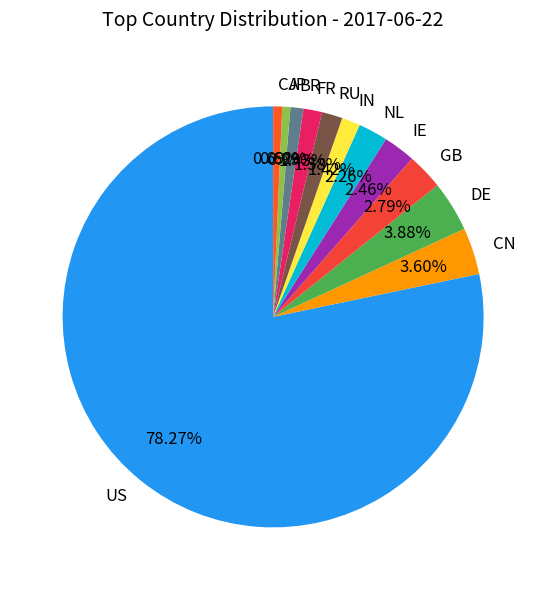

To the nearest percent, what percentage of the pie is US?

78%